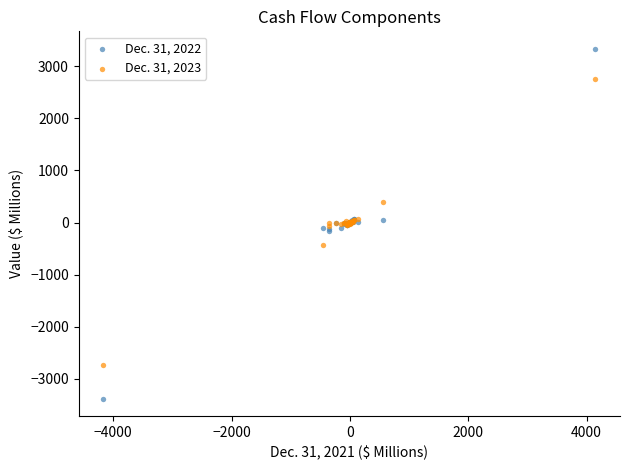

Which series has the largest Y range (max minus min)?

Dec. 31, 2022